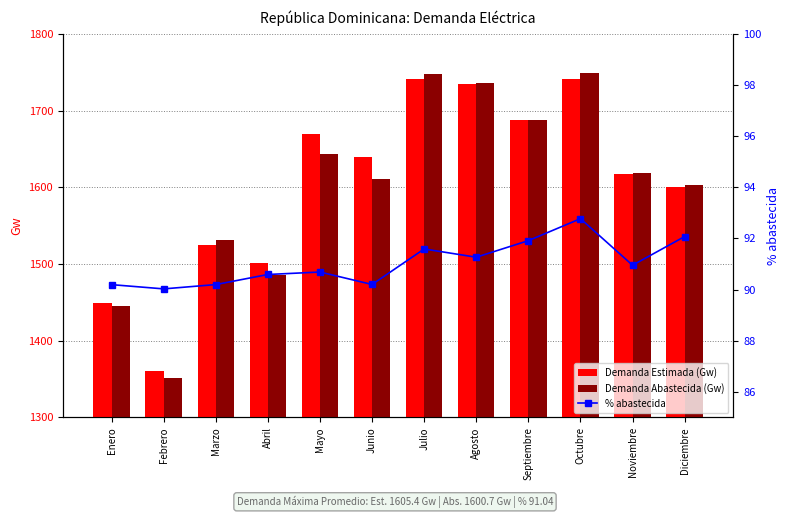

What is the approximate value of % abastecida at Abril?

90.6